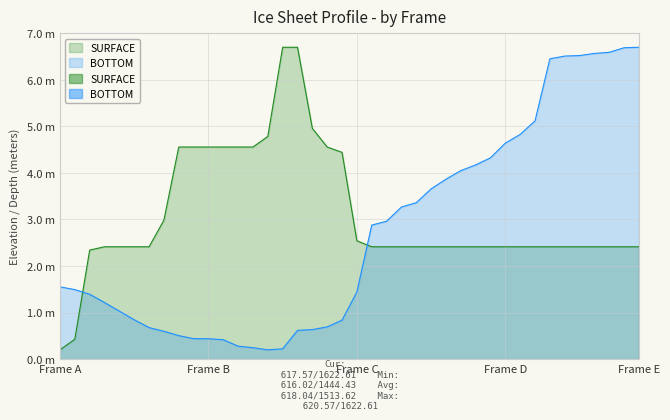

Count the number of categories in the chart.

40